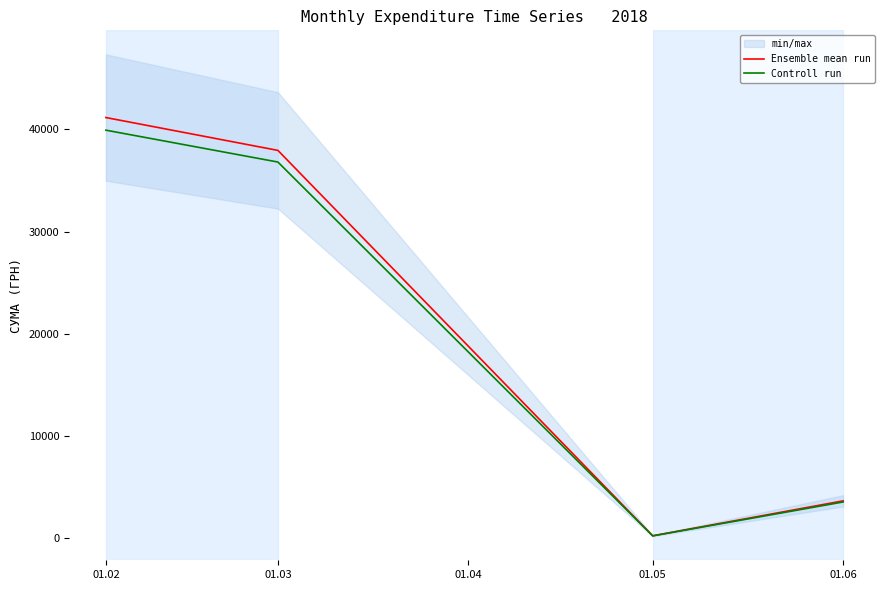

What is the value of the Controll run point at the 1st from the left?

39928.8